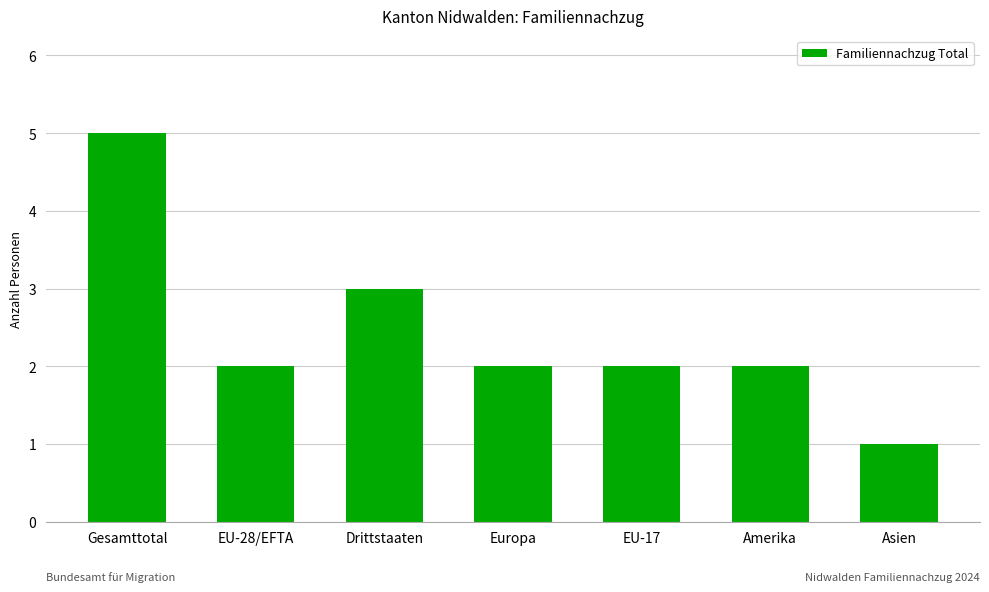

What is the value of the 4th bar from the left?

2